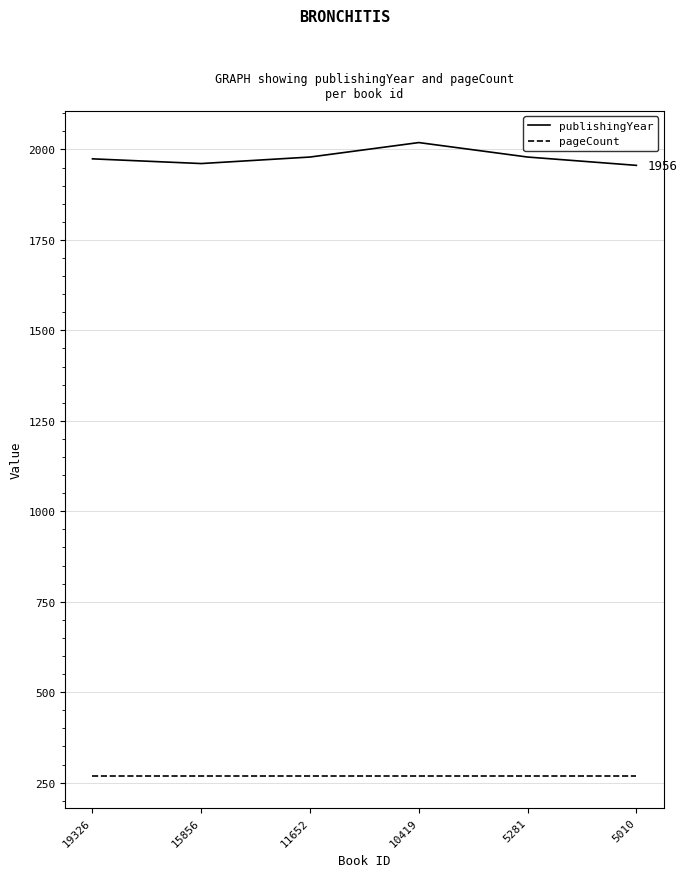

Is the value of pageCount at 15856 greater than the value of publishingYear at 10419?

No